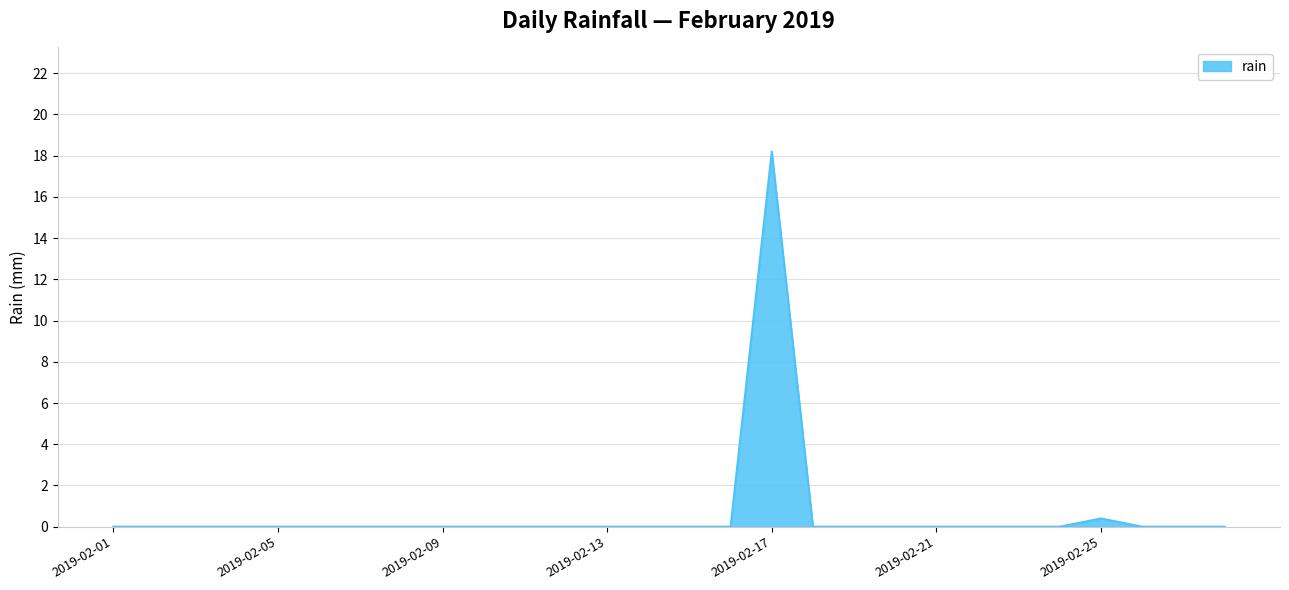

What is the difference between the second highest and minimum values?

0.4